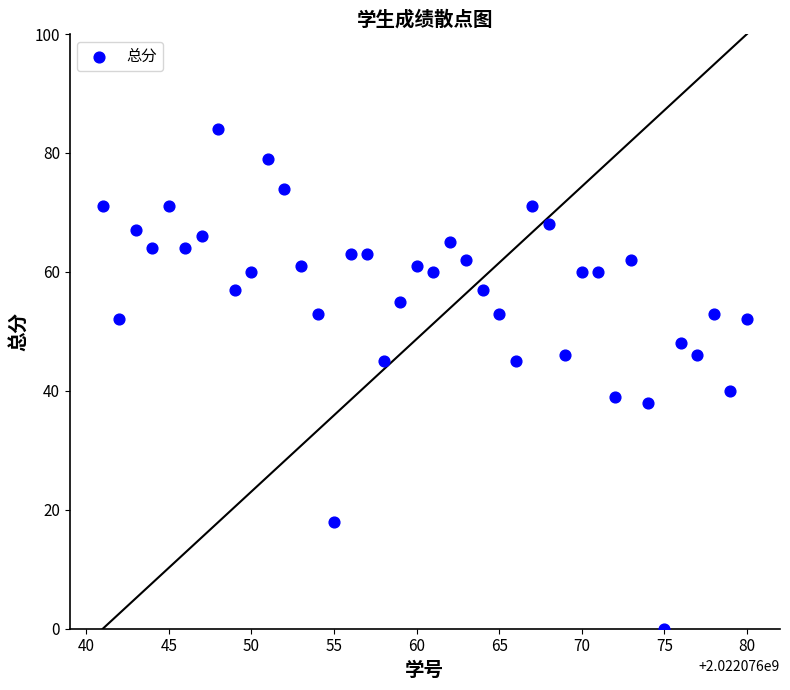

What Y value in the scatter plot is closest to 42?

40